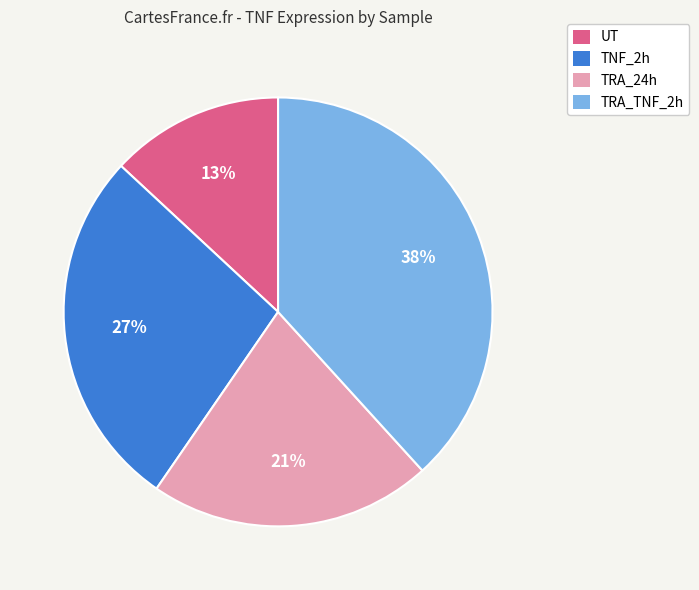

The TRA_TNF_2h slice represents 46% of the pie. True or false?

False